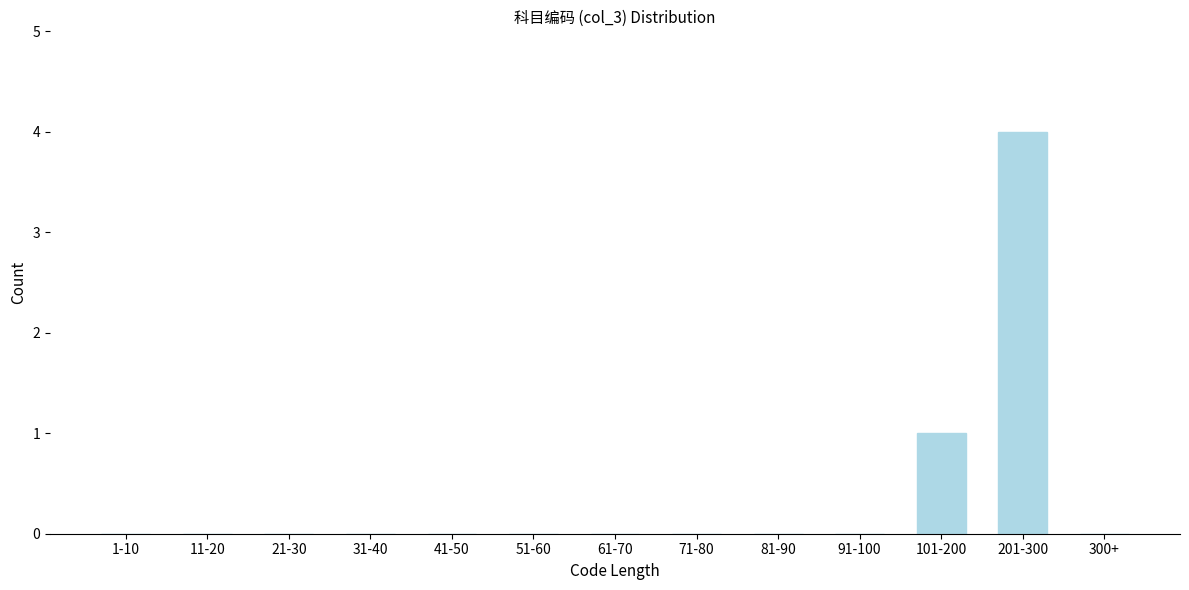

Reading right to left, extract all data points from this chart.

300+=0	201-300=4	101-200=1	91-100=0	81-90=0	71-80=0	61-70=0	51-60=0	41-50=0	31-40=0	21-30=0	11-20=0	1-10=0